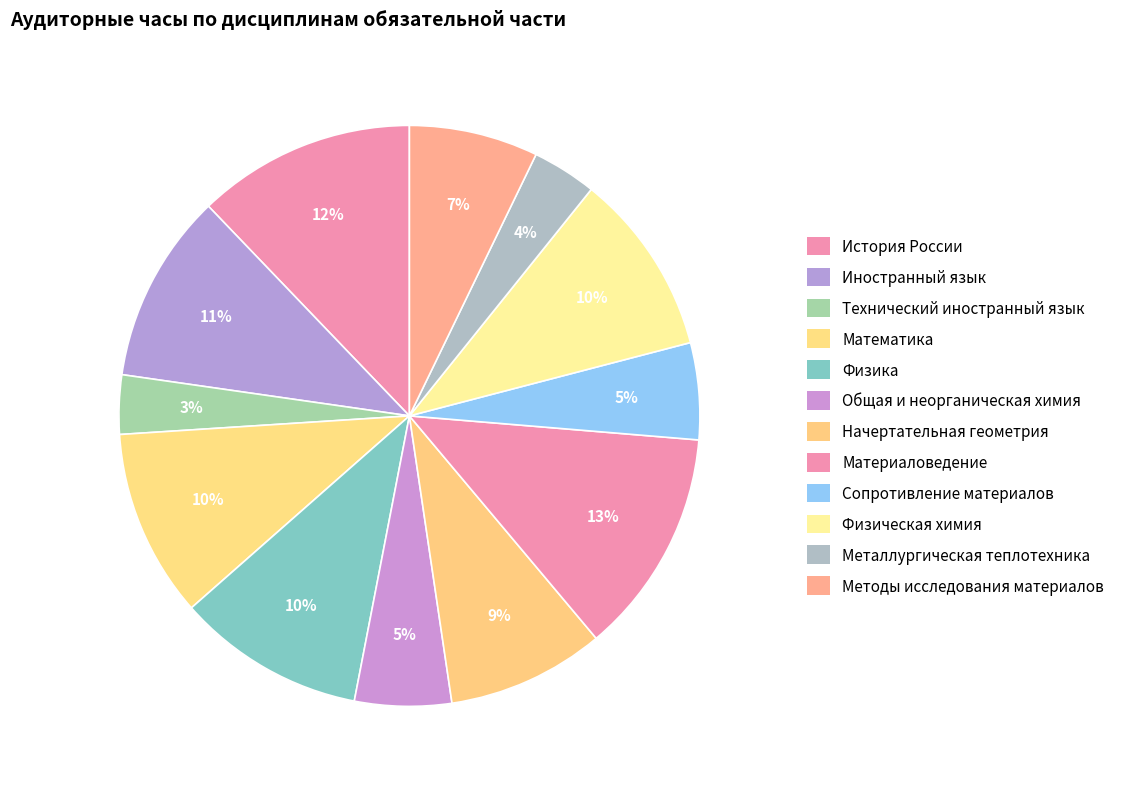

What percentage is the Сопротивление материалов slice, to the nearest percent?

5%